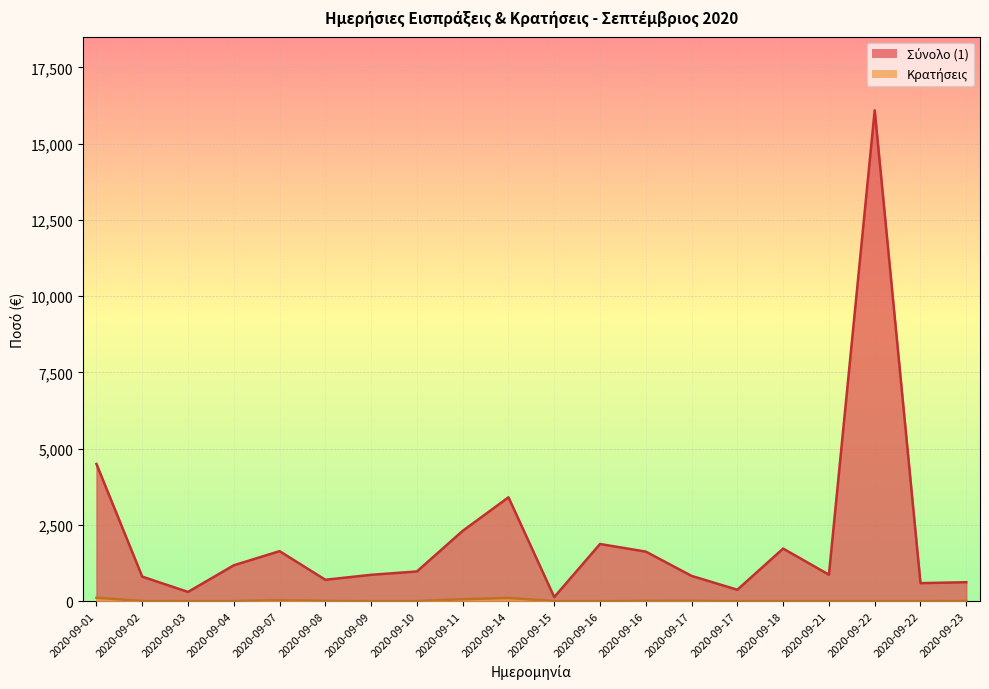

Where does the Σύνολο (1) series first go above 971?

2020-09-01